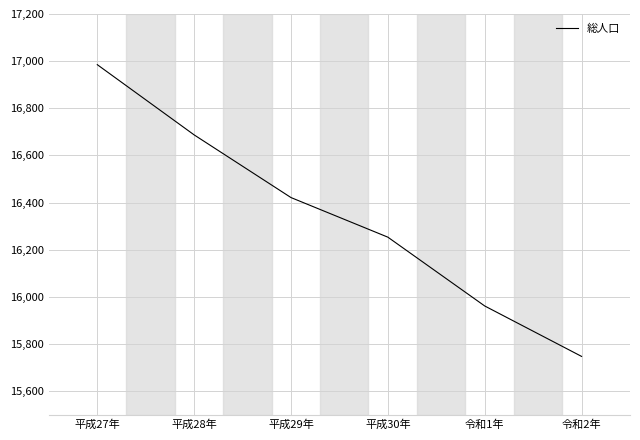

What is the smallest value displayed?

15747